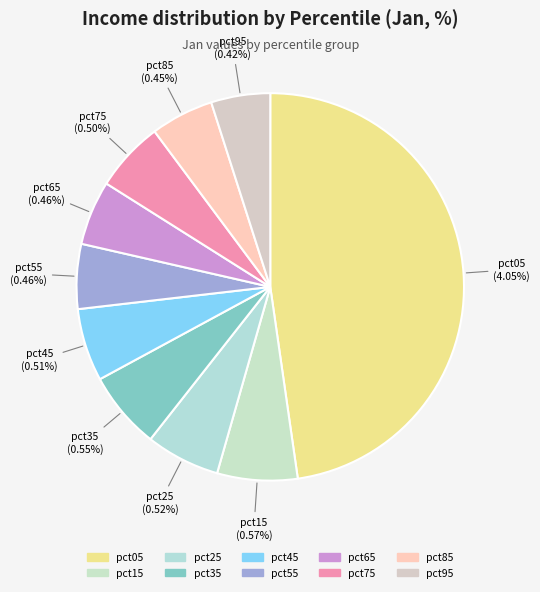

Does pct35 represent more than half of the total?

No